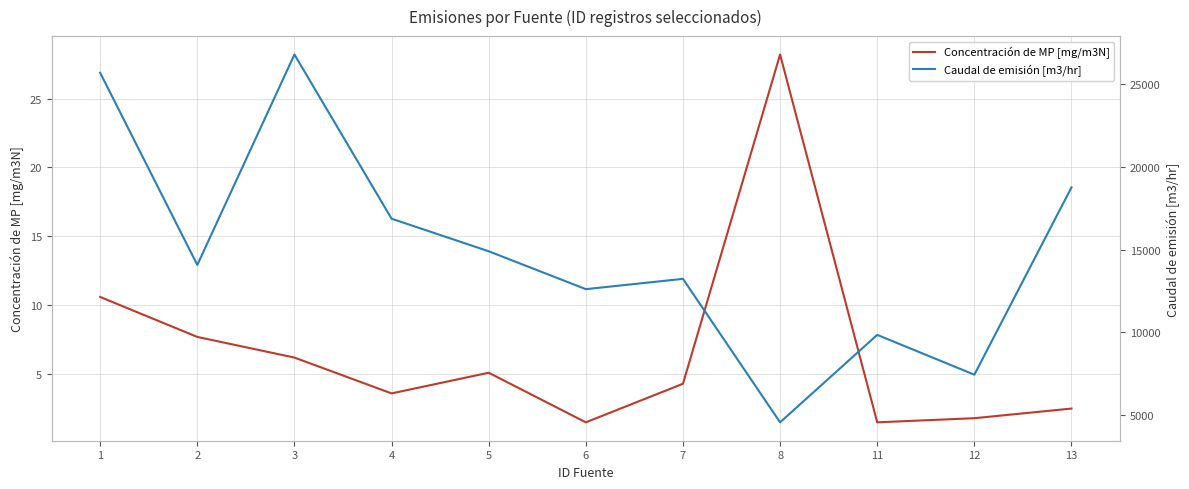

How many data points in Caudal de emisión [m3/hr] are less than 14069?

5